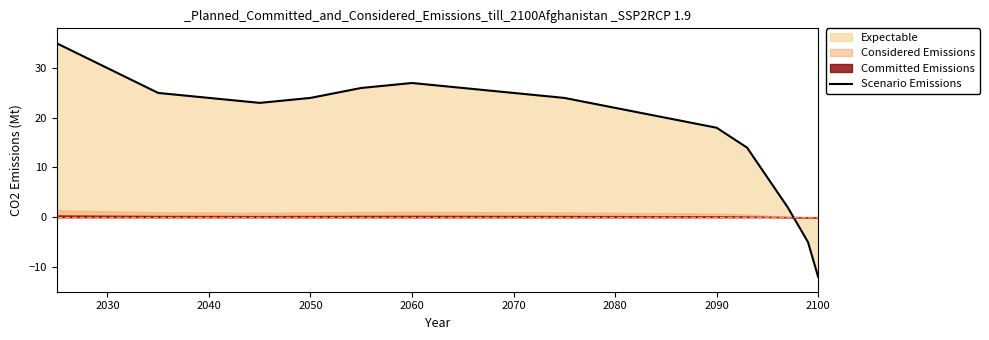

True or false: Scenario Emissions has a value of 30 at 2030.

True